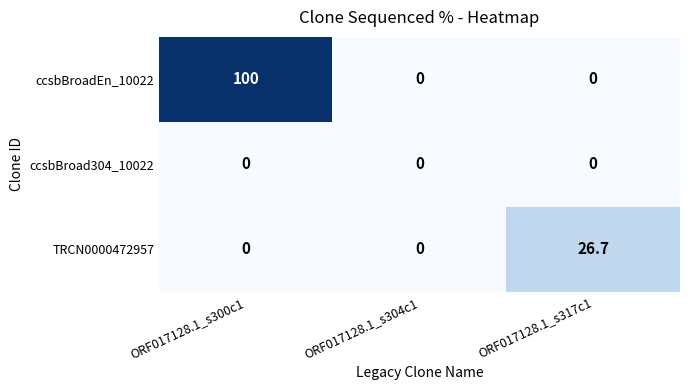

What is the highest value of the ccsbBroadEn_10022 series?

100.0